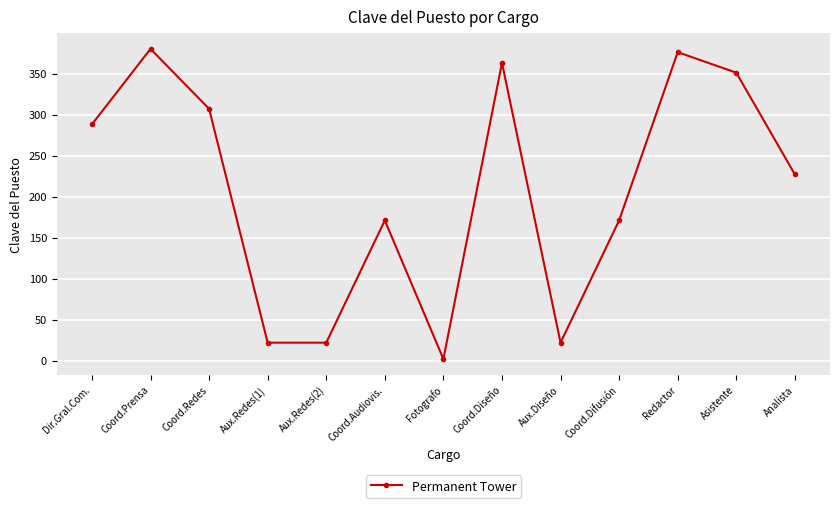

What is the difference between the maximum and minimum values?

378